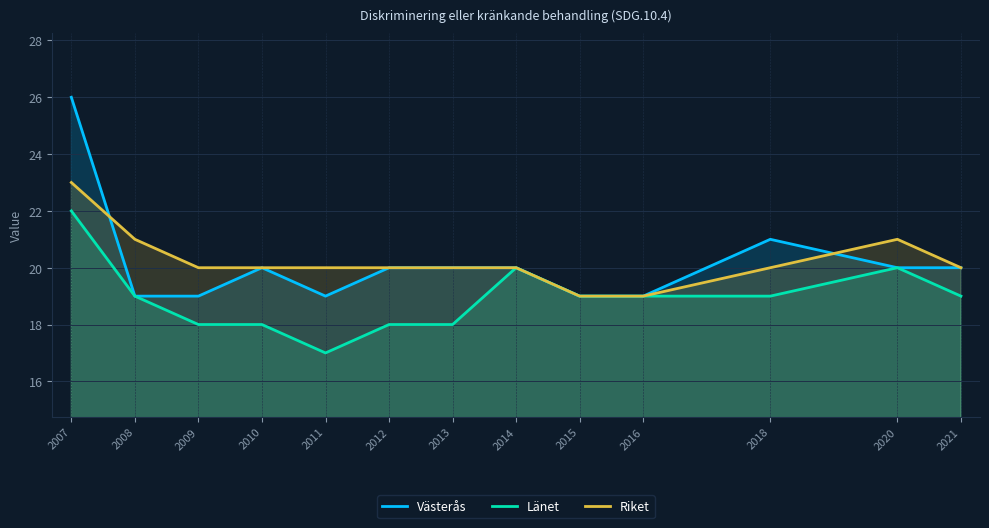

True or false: Länet and Västerås intersect in this chart.

False